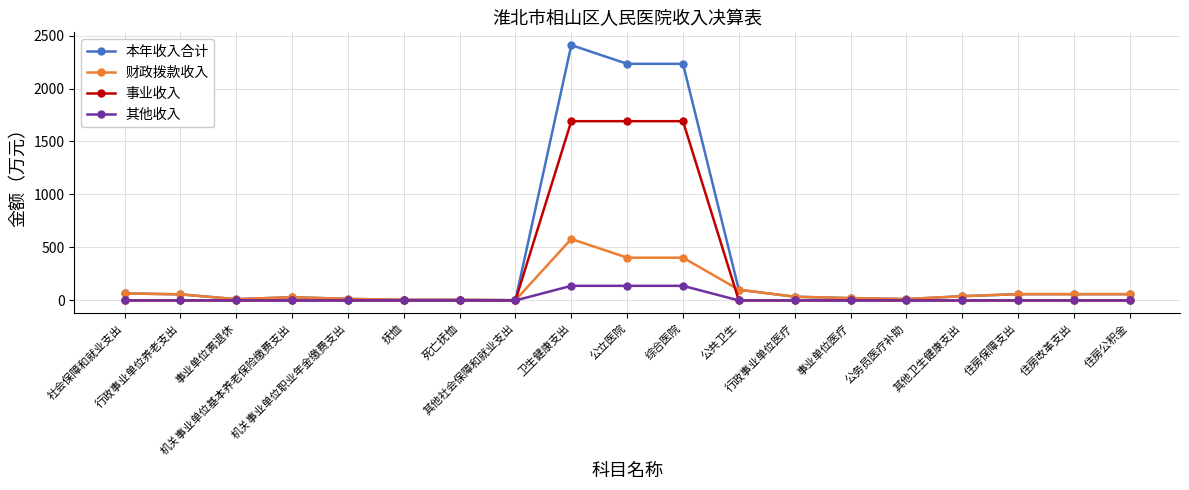

What is the greatest value displayed?

2409.5